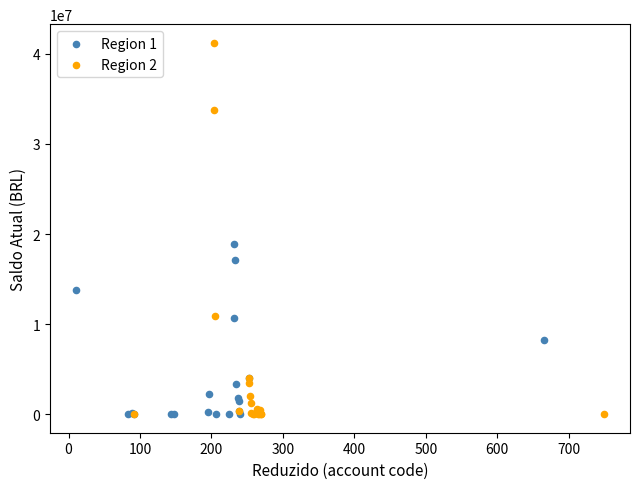

Which series has the widest spread of Y values?

Region 2